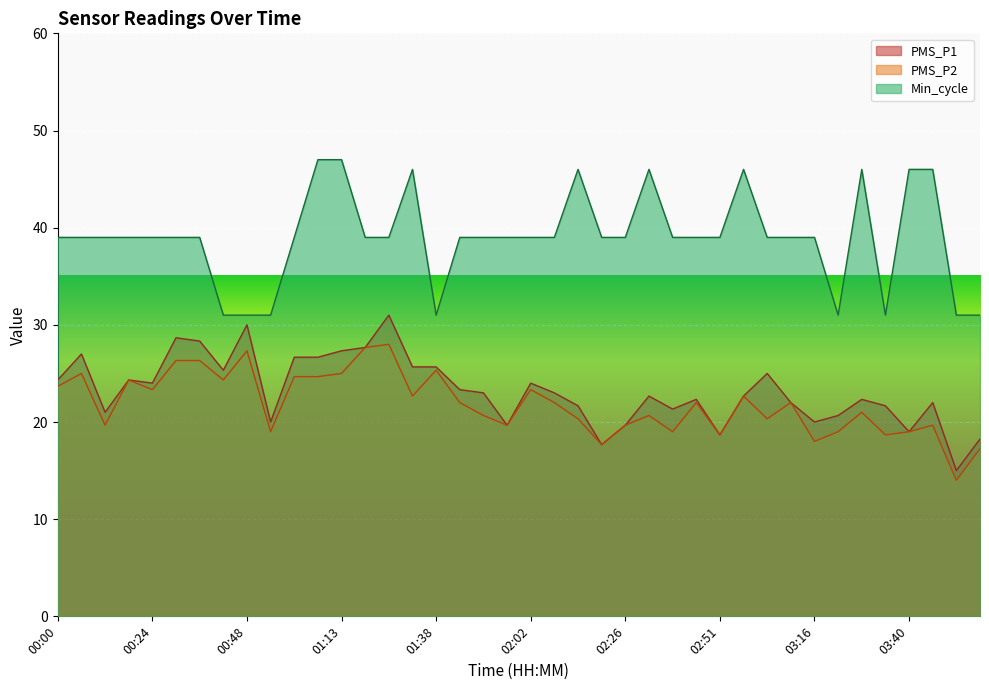

At how many categories does at least one series exceed 18?

40